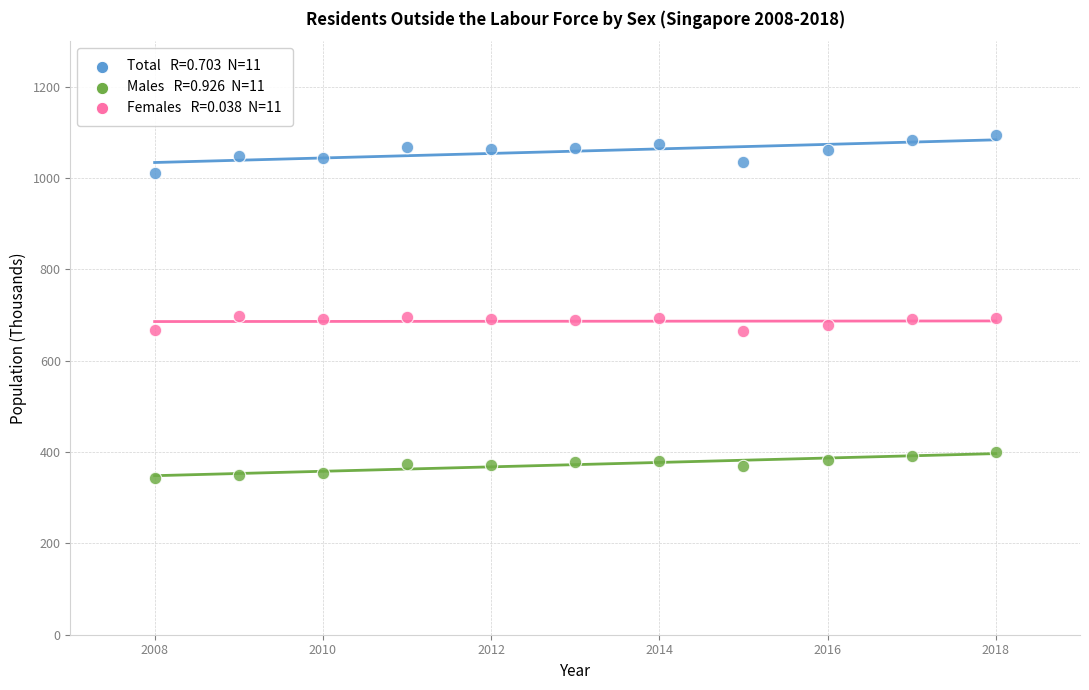

Across all data points, what is the range of Y values (max minus min)?

749.7